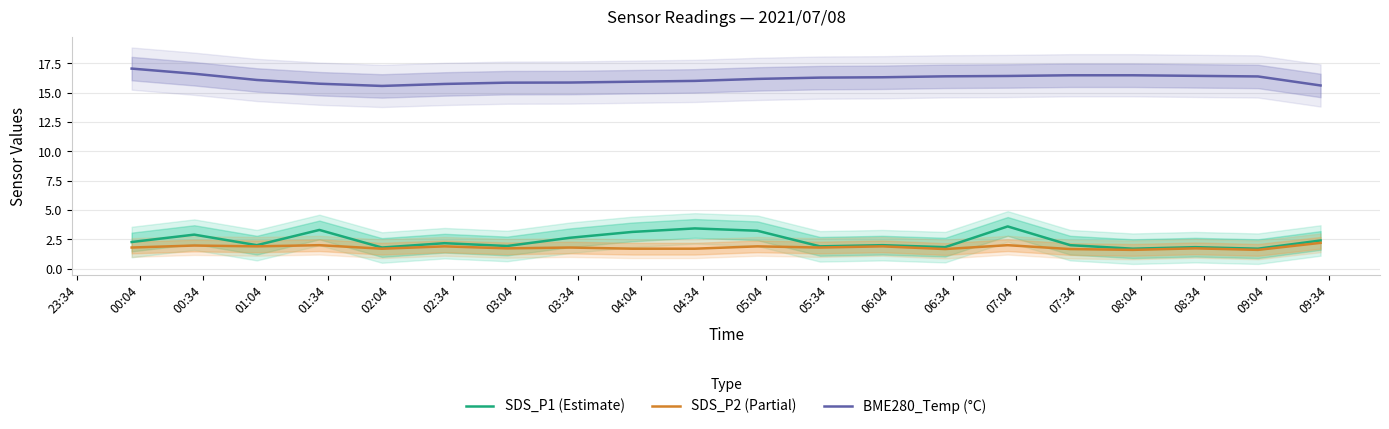

True or false: SDS_P1 (Estimate) and SDS_P2 (Partial) cross at least once.

False